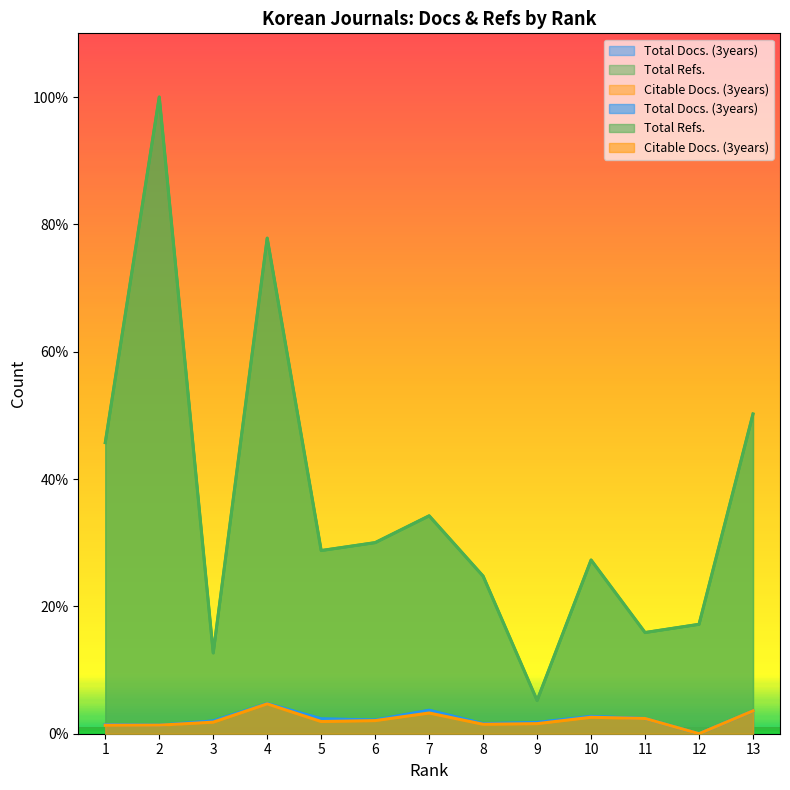

How many data points does each series have?

13